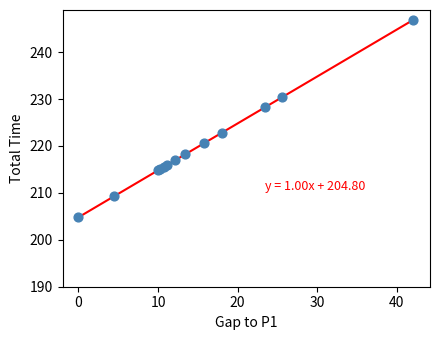

What Y value in the scatter plot is closest to 225?

222.8